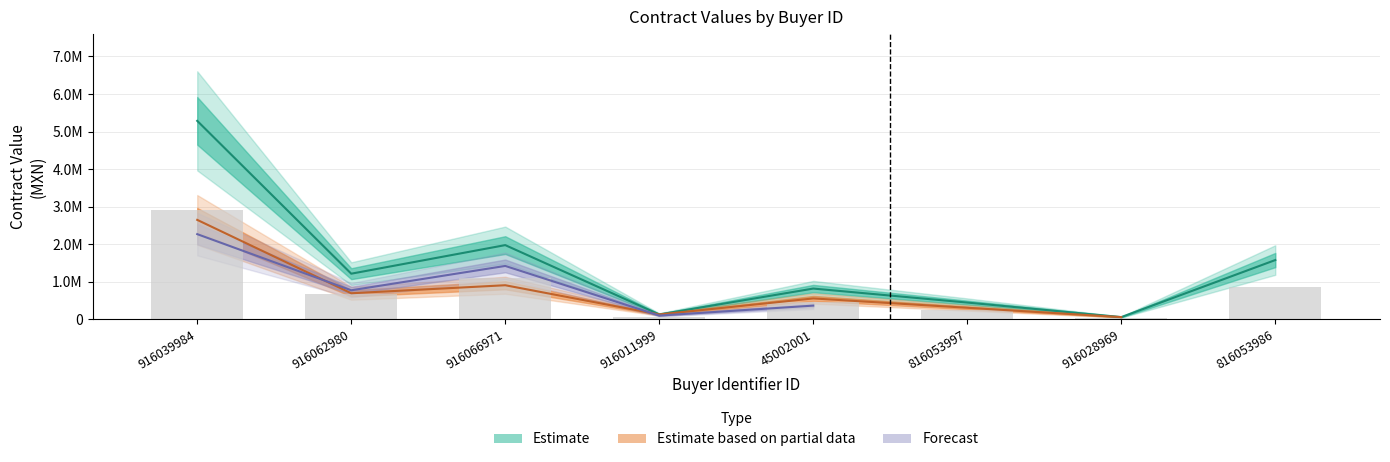

What is the label of the 8th bar from the left?

816053986